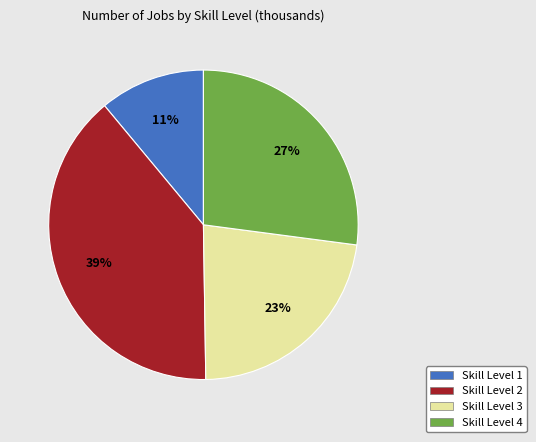

Which has a higher value, Skill Level 2 or Skill Level 3?

Skill Level 2